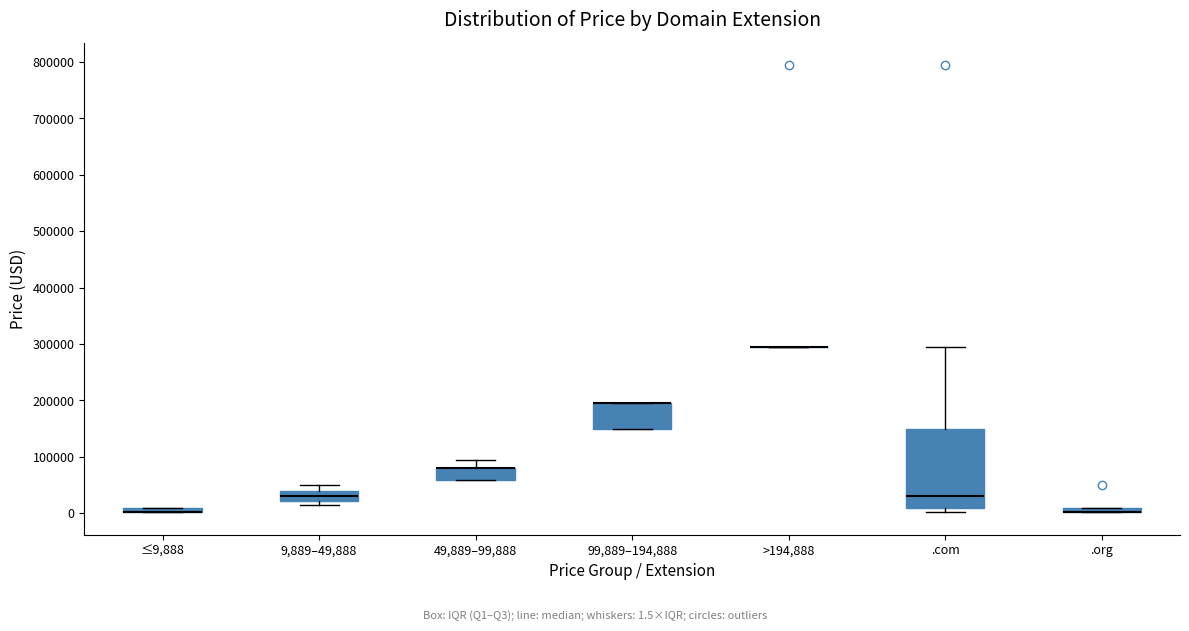

Comparing the boxes themselves (not the whiskers), which one is the tallest?

.com